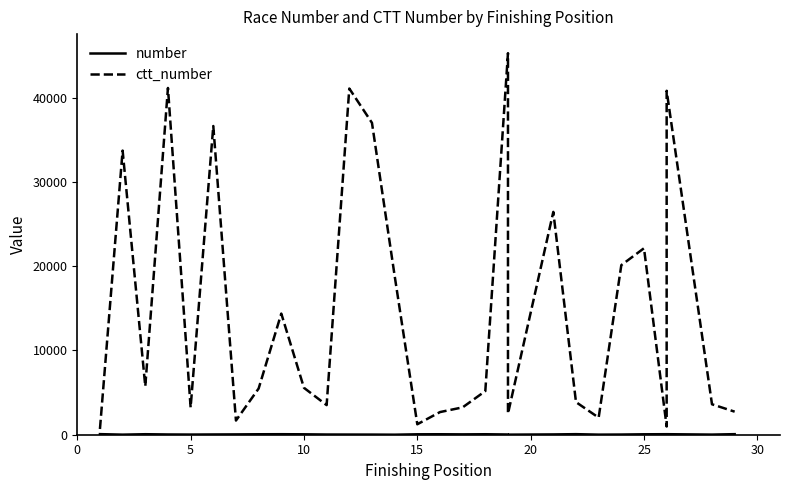

Is the value of number at 11 greater than the value of ctt_number at 15?

No